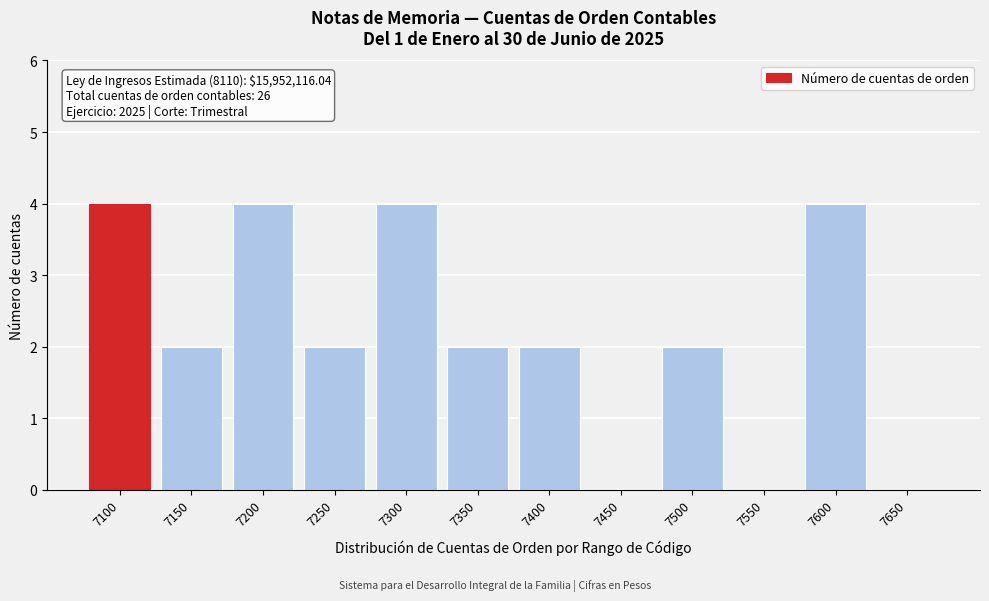

Reading right to left, extract all data points from this chart.

7650=0	7600=4	7550=0	7500=2	7450=0	7400=2	7350=2	7300=4	7250=2	7200=4	7150=2	7100=4